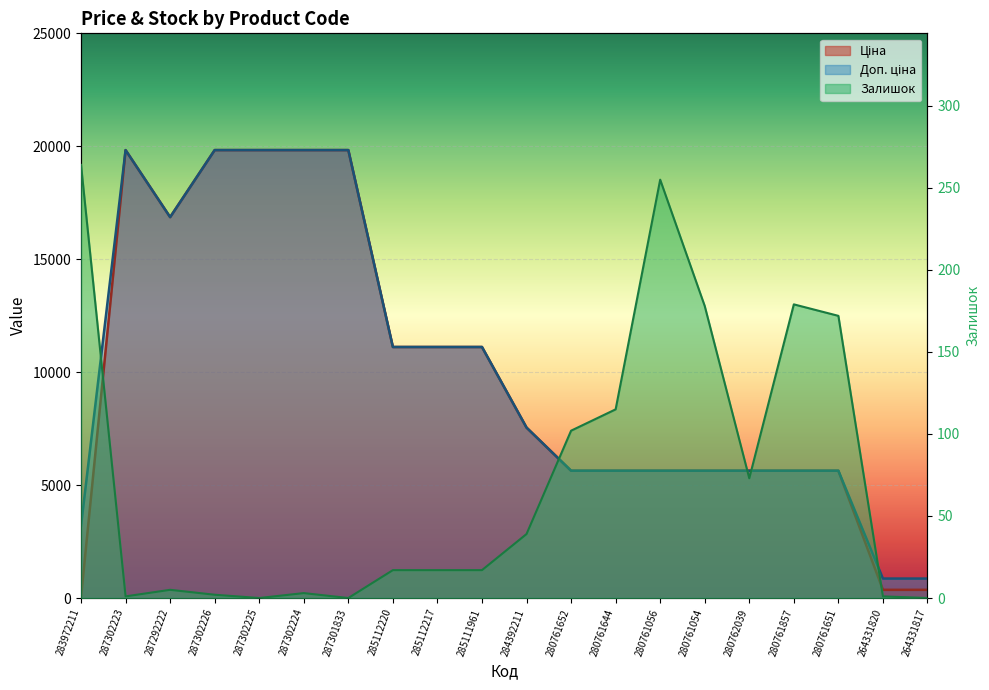

Reading left to right, list all the values displayed in this chart.

Ціна: 32.0	19831.1	16863.2	19831.1	19831.1	19831.1	19831.1	11113.6	11113.6	11113.6	7545.9	5636.0	5636.0	5636.0	5636.0	5636.0	5636.0	5636.0	362.8	362.8
Доп. ціна: 3205.0	19831.1	16863.2	19831.1	19831.1	19831.1	19831.1	11113.6	11113.6	11113.6	7545.9	5636.0	5636.0	5636.0	5636.0	5636.0	5636.0	5636.0	862.0	862.0
Залишок: 264.0	1.0	5.0	2.0	0.0	3.0	0.0	17.0	17.0	17.0	39.0	102.0	115.0	255.0	178.0	73.0	179.0	172.0	1.0	0.0